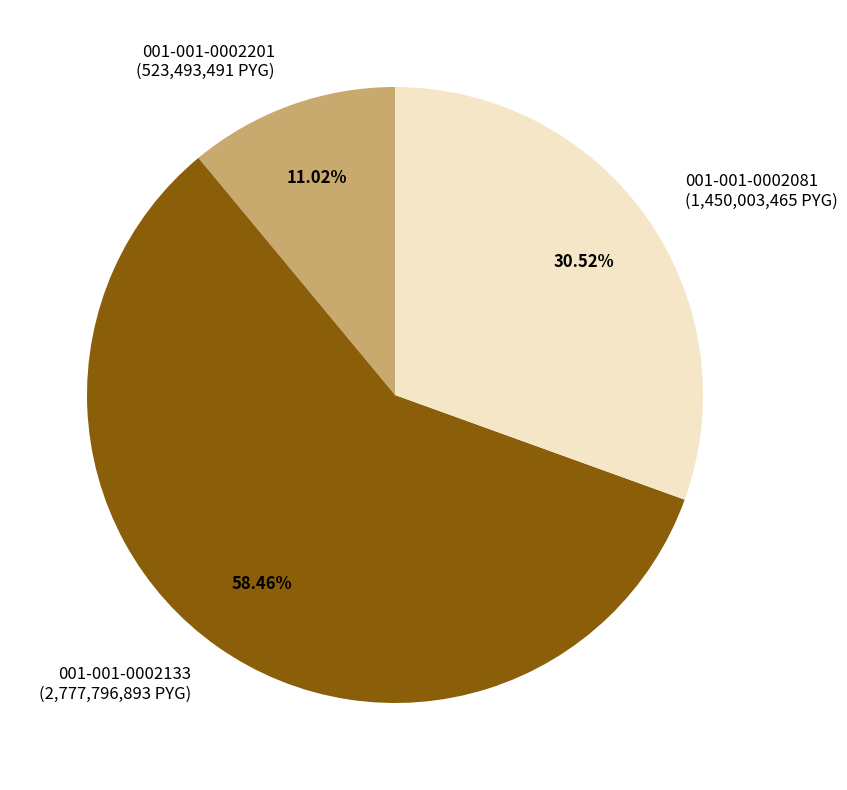

Is there a majority slice in this chart?

Yes